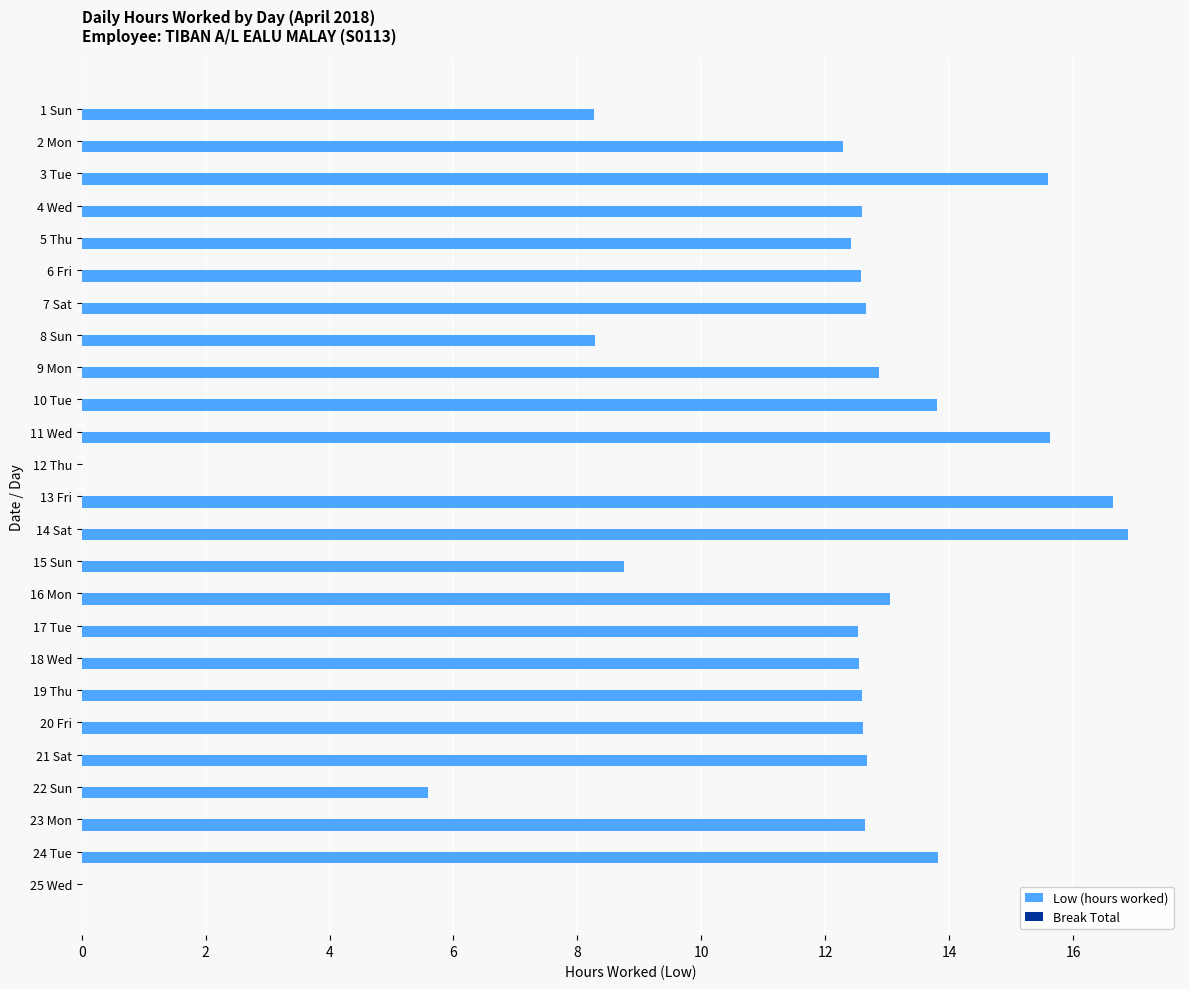

What is the maximum value shown in the chart?

16.9